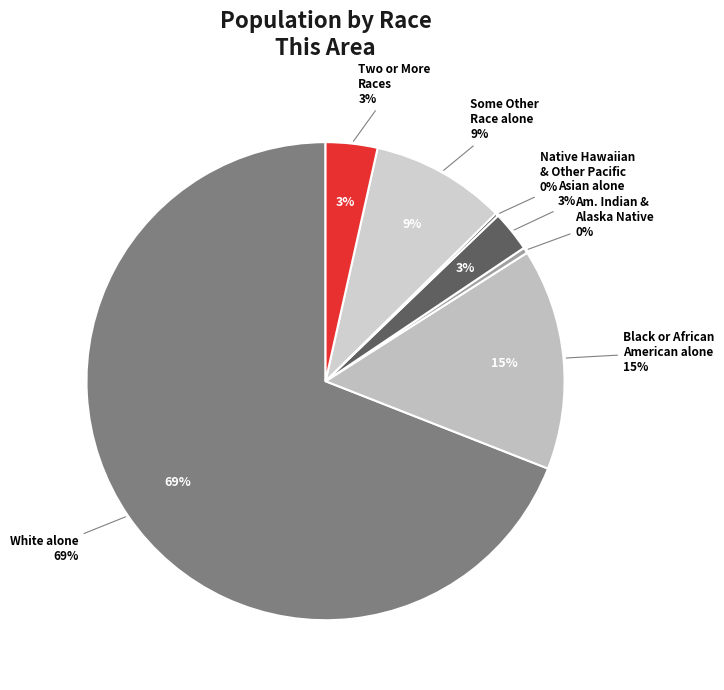

What percentage is NOT represented by Two or More Races?

96.5%